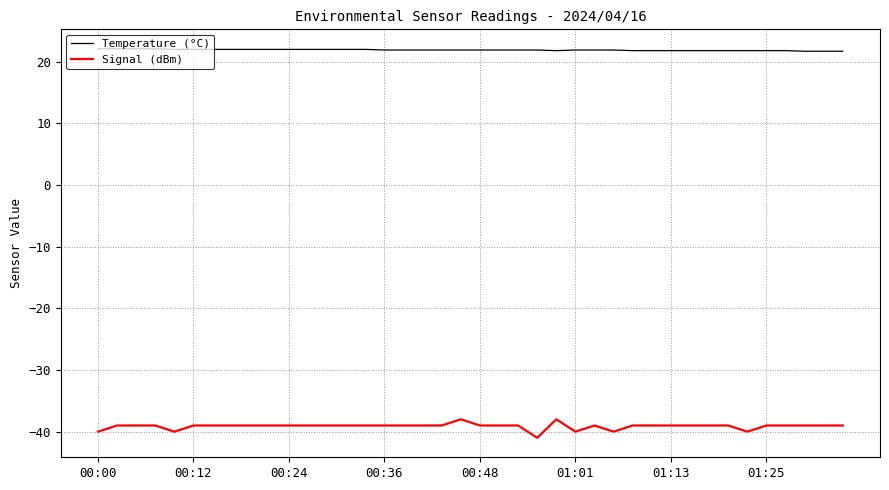

What is the smallest value displayed?

-41.0